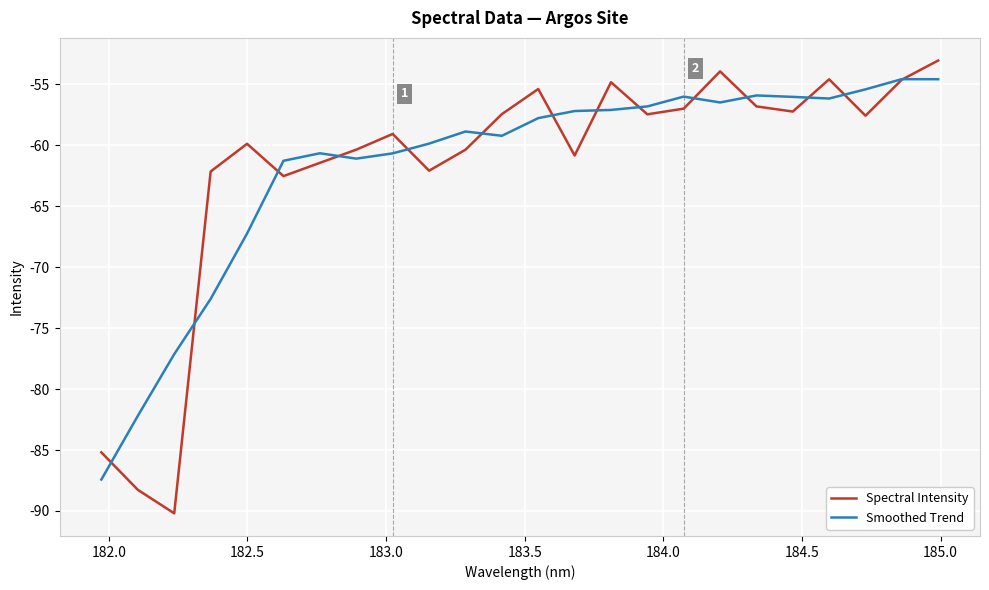

Which series has the largest range (max minus min)?

Spectral Intensity